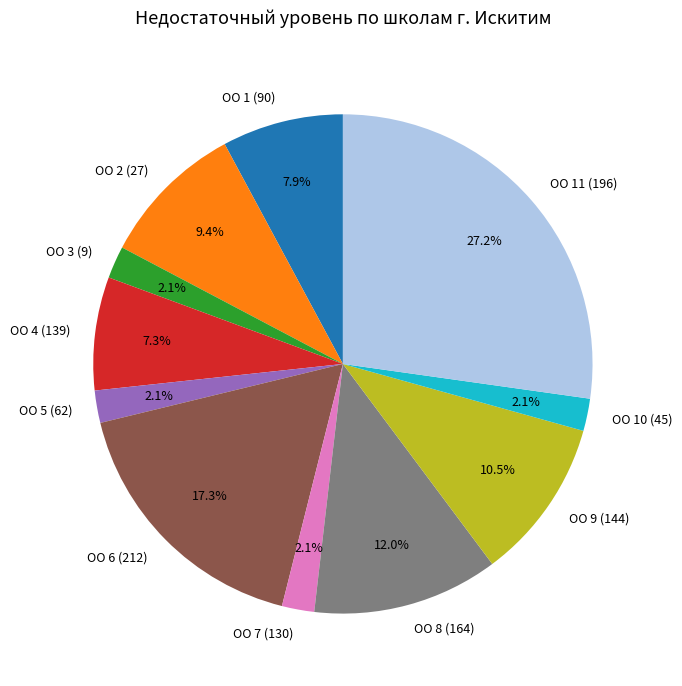

How many segments does this pie chart have?

11